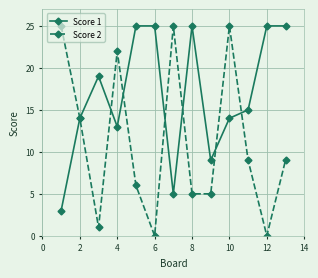

After their last crossing, which series has the higher values: Score 2 or Score 1?

Score 1